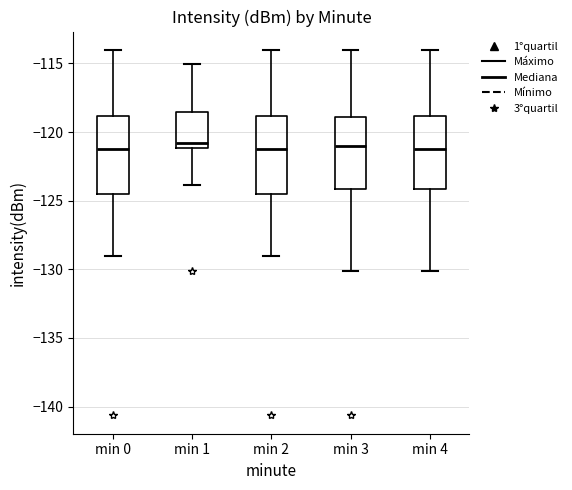

Where does the median line of the box for min 3 sit on the y-axis? The values are not printed on the chart, so give them approximately, as read against the axis.

-121.0